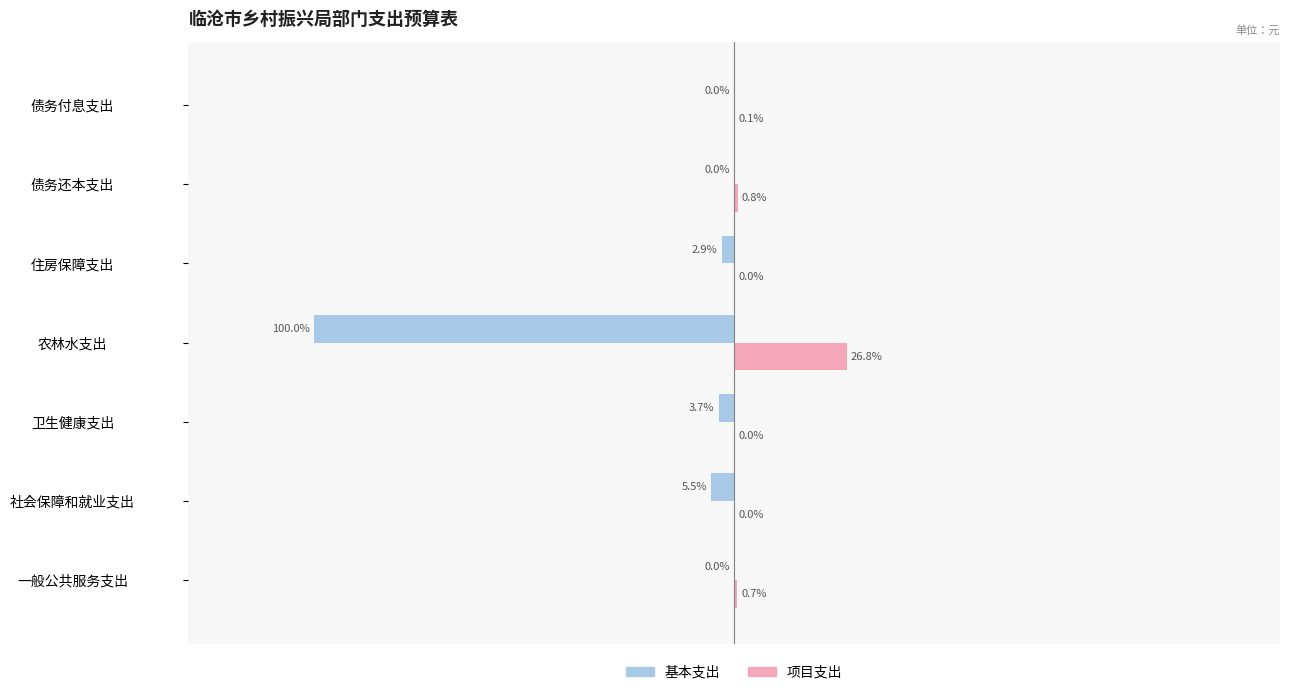

What are all the series names shown in the legend?

基本支出, 项目支出